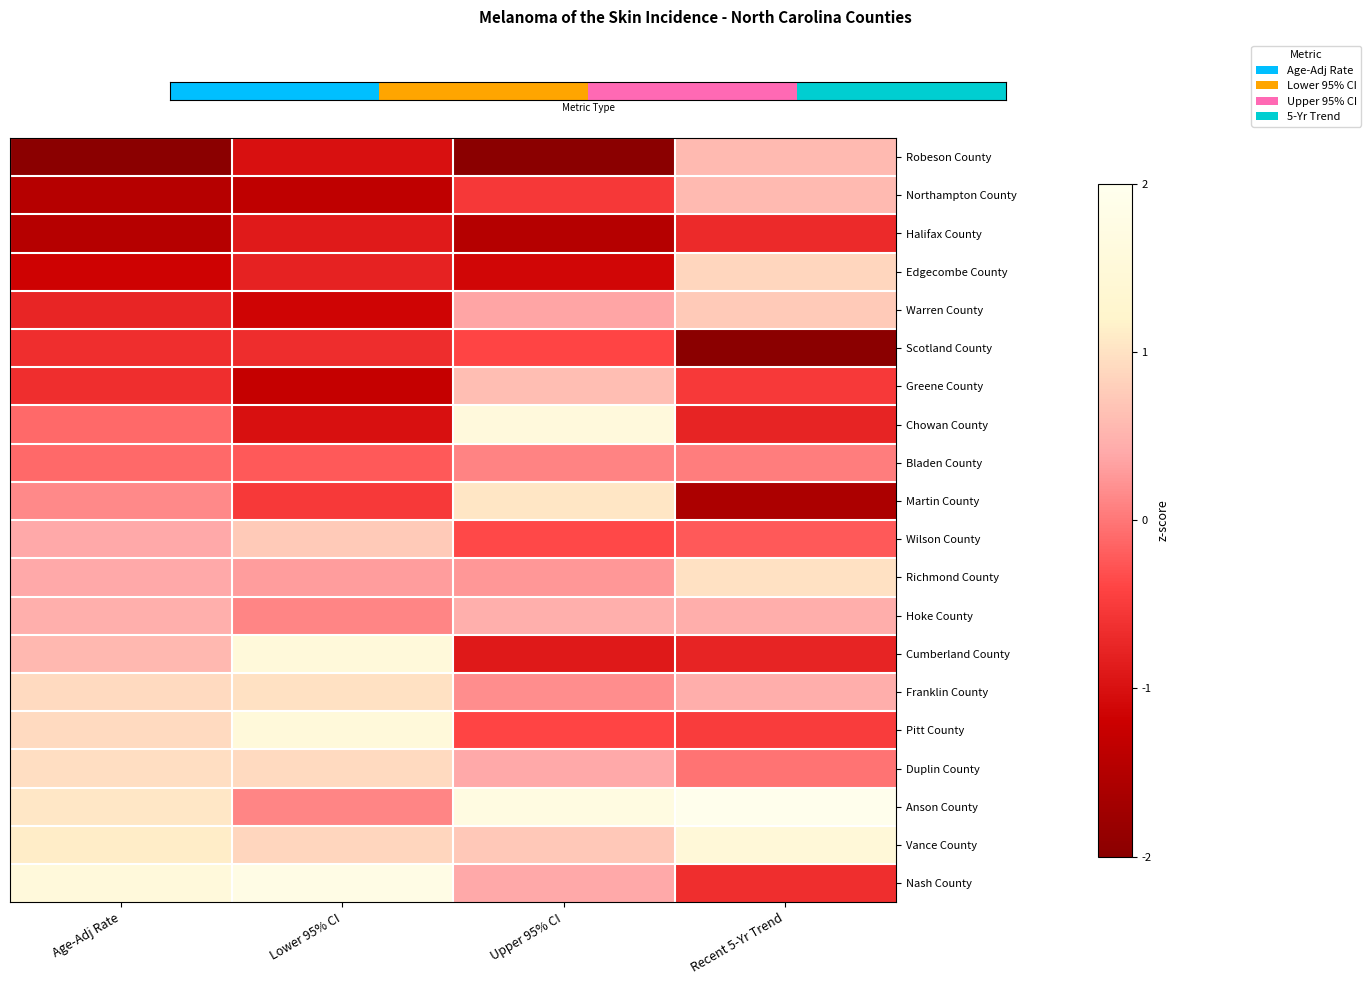

What is the minimum value shown in the chart?

-2.3